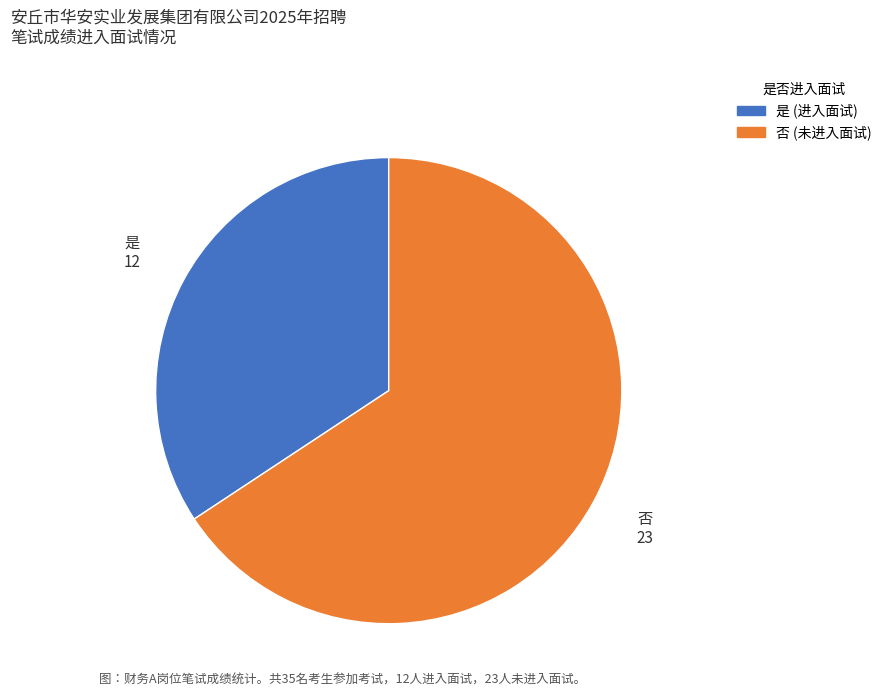

How many segments does this pie chart have?

2